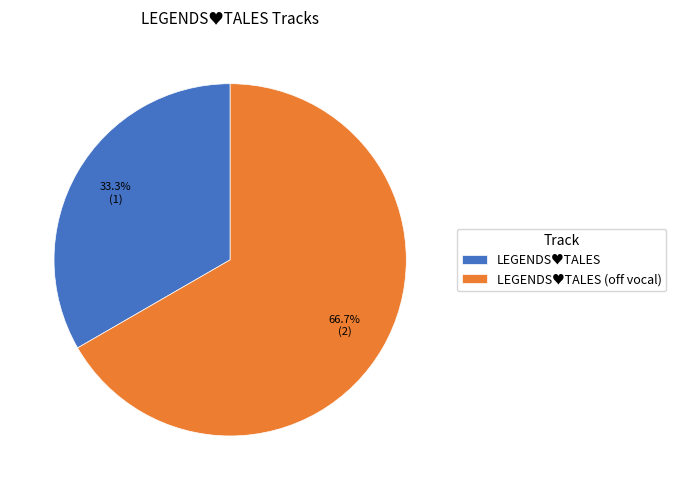

The LEGENDS♥TALES slice represents 23% of the pie. True or false?

False